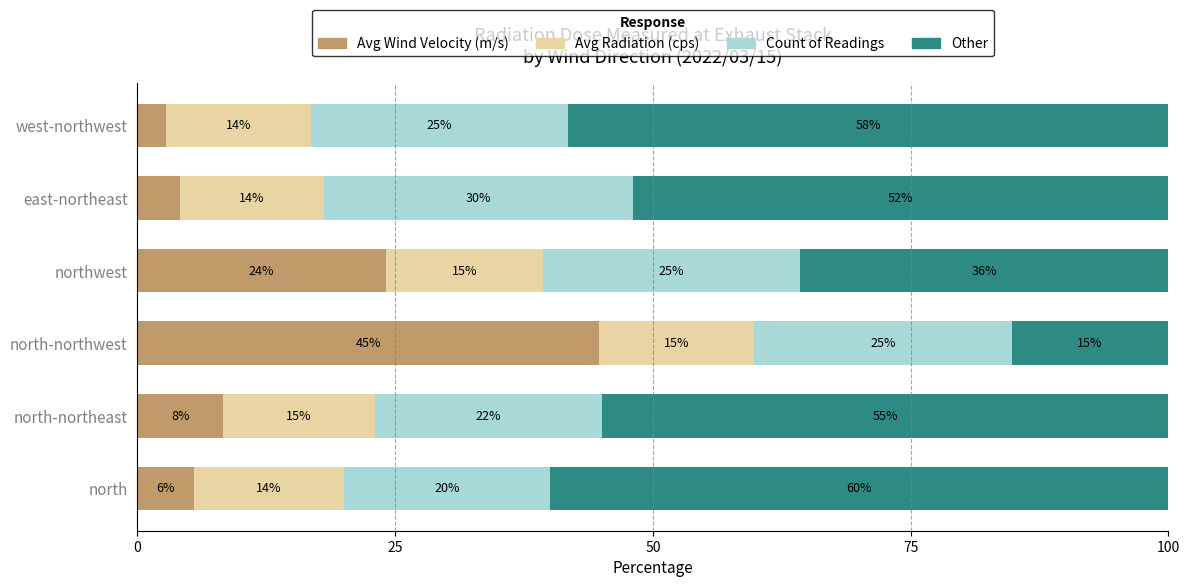

What is the total value across all series at northwest?

100.0